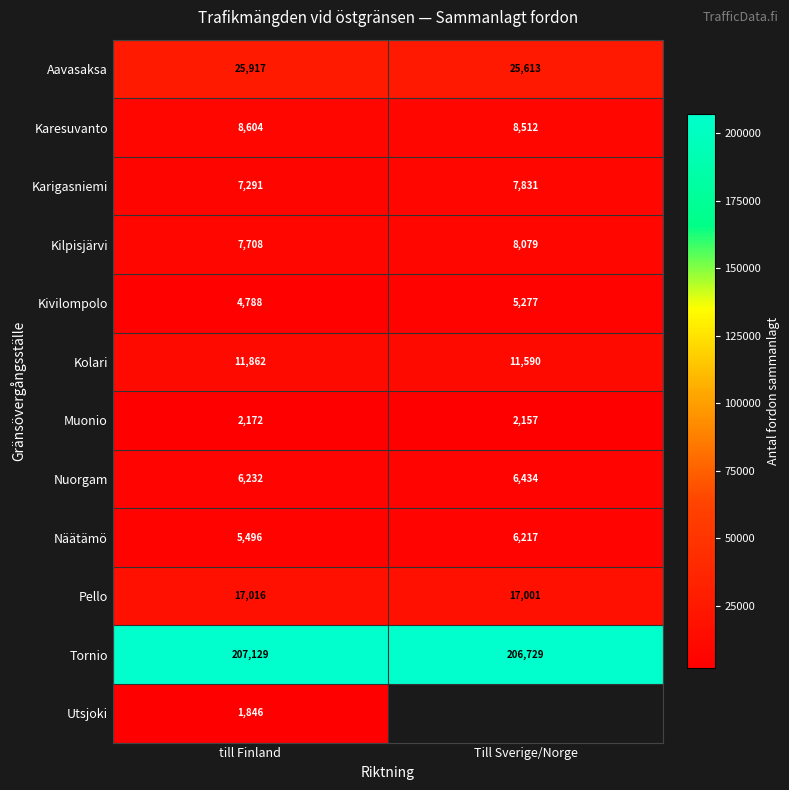

At which category does the chart reach its minimum across all series?

till Finland